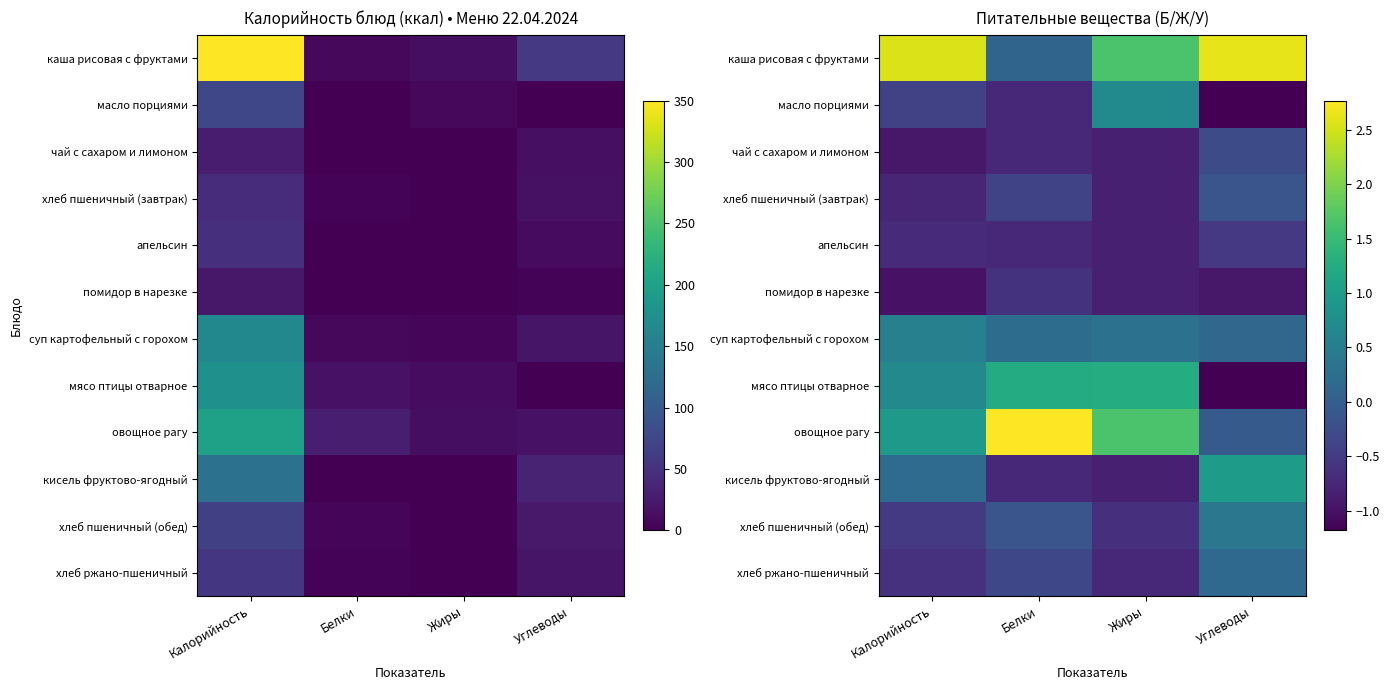

How many positive values does the хлеб ржано-пшеничный series have?

1